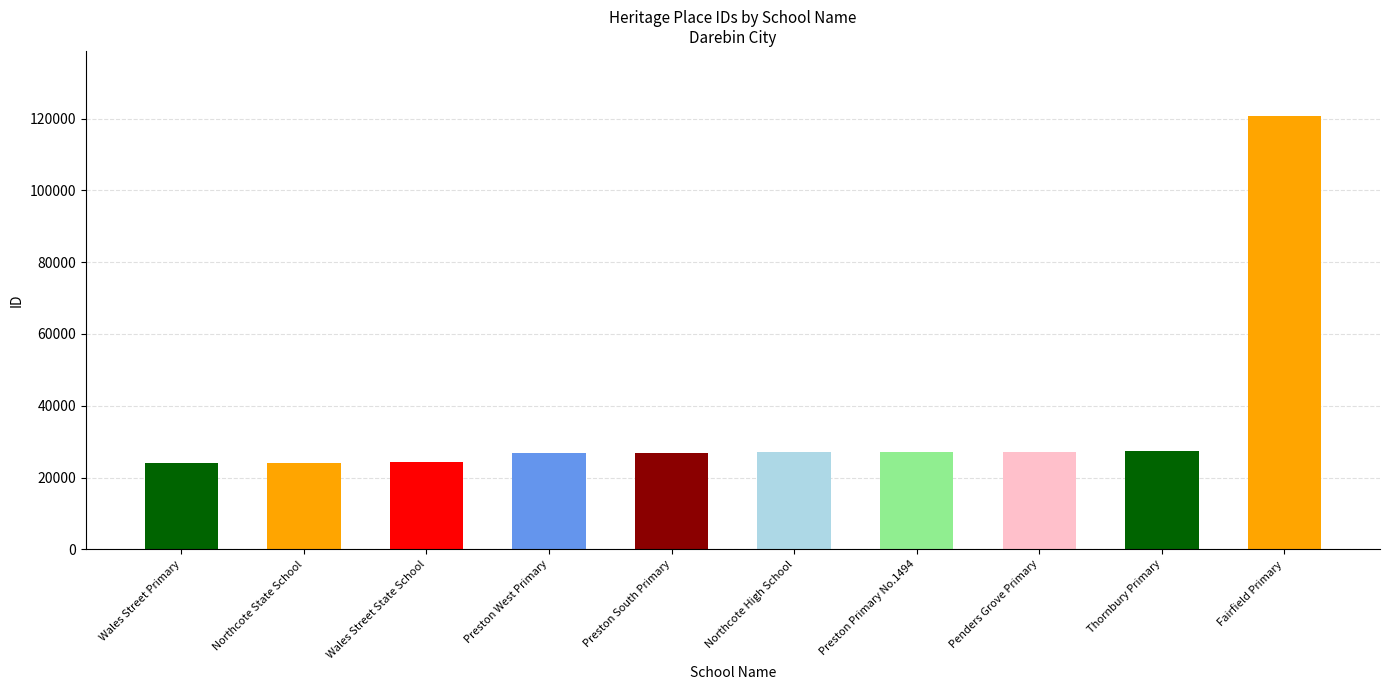

At which label is the value closest to 72369?

Thornbury Primary